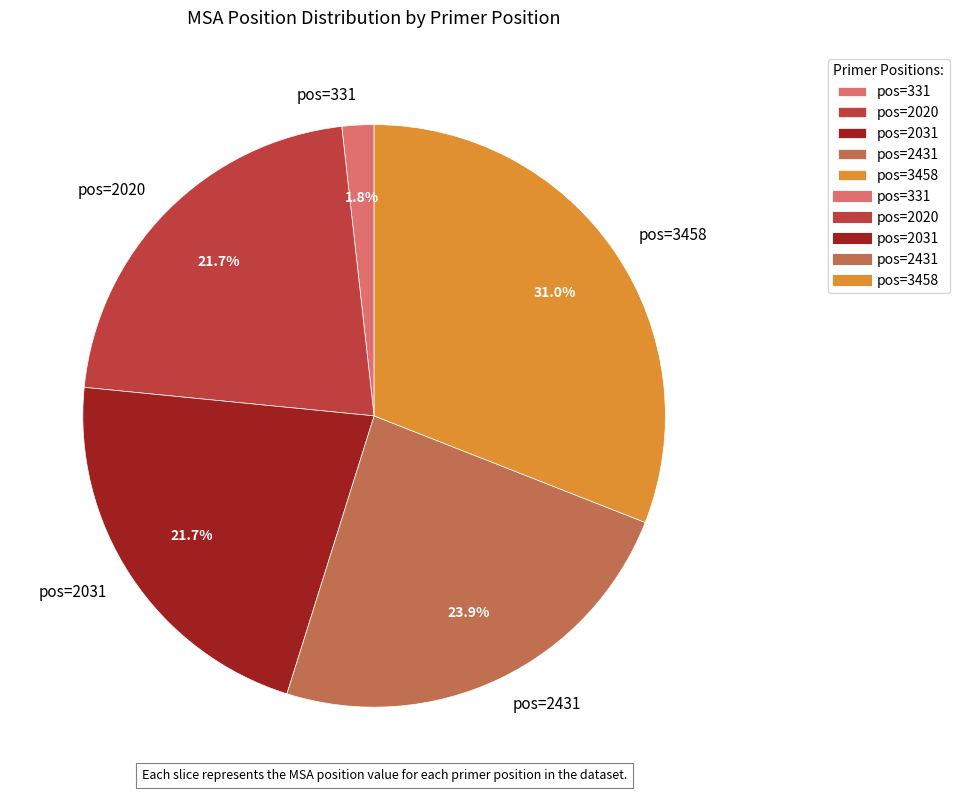

How many segments does this pie chart have?

5